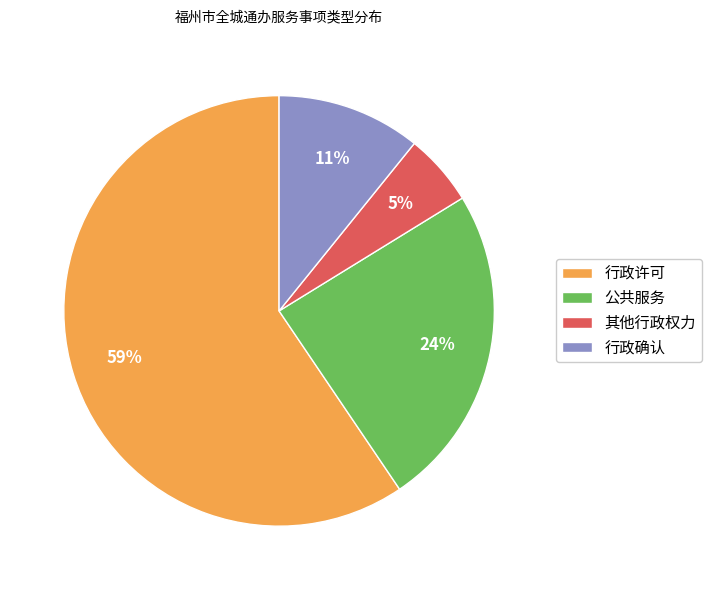

Is the sum of 其他行政权力 and 行政许可 greater than half?

Yes